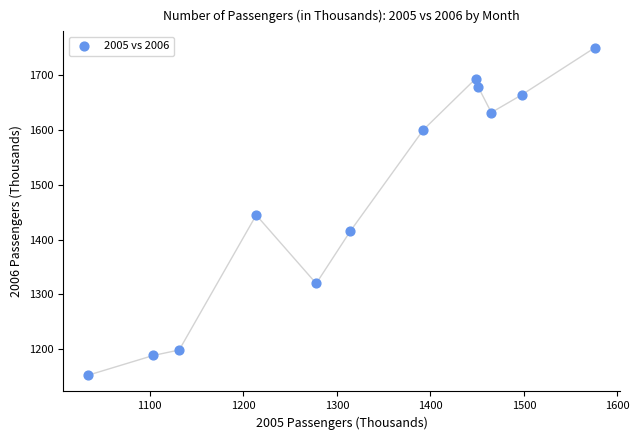

What is the average X value?

1325.5